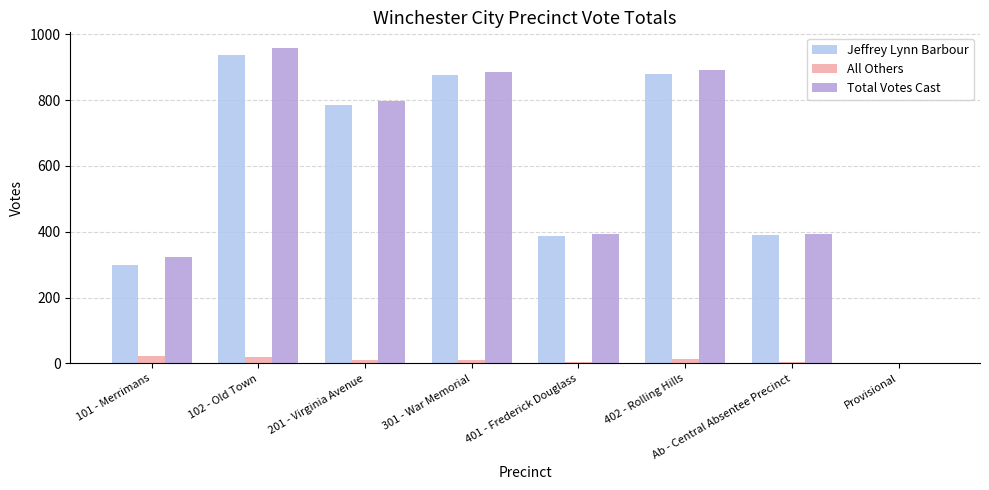

Is the value of Total Votes Cast at 101 - Merrimans greater than the value of All Others at 201 - Virginia Avenue?

Yes